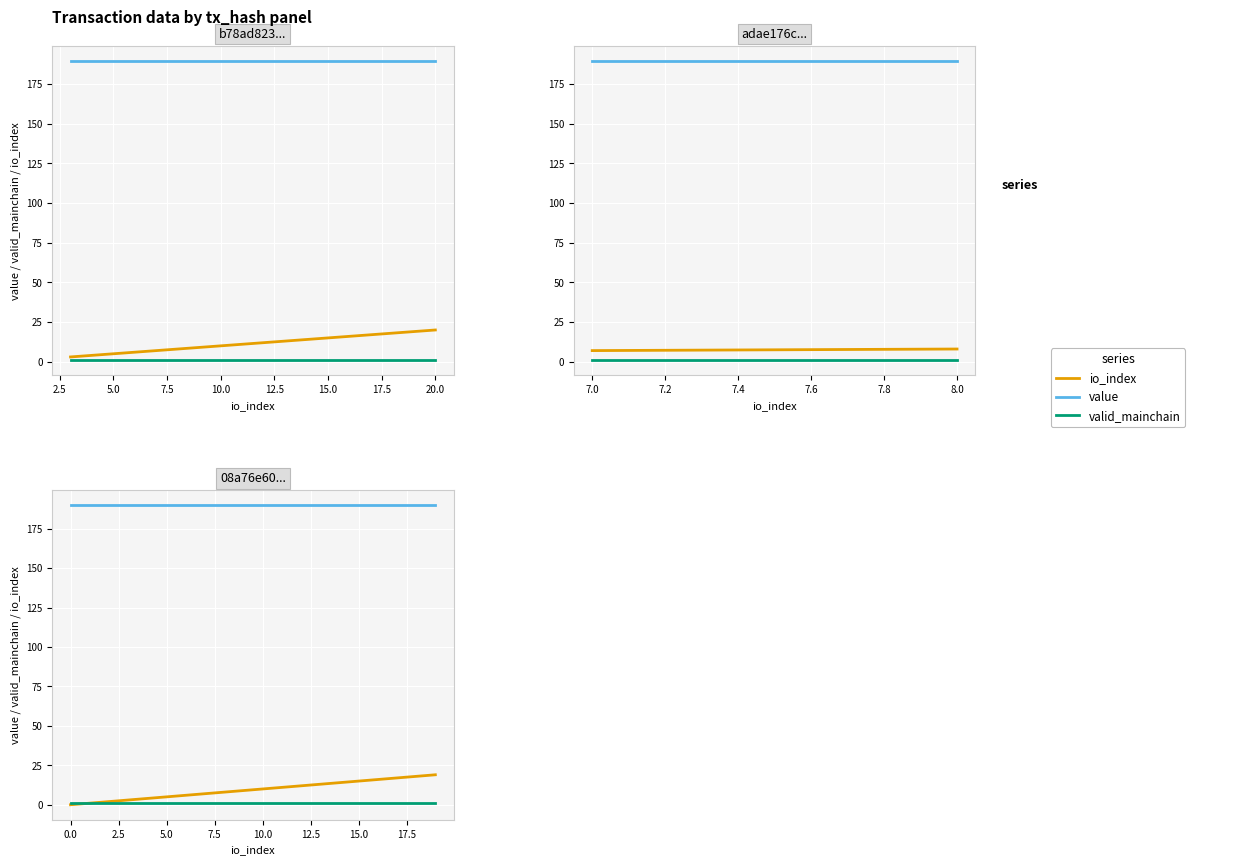

The io_index series shows 15.0 at 15. True or false?

True